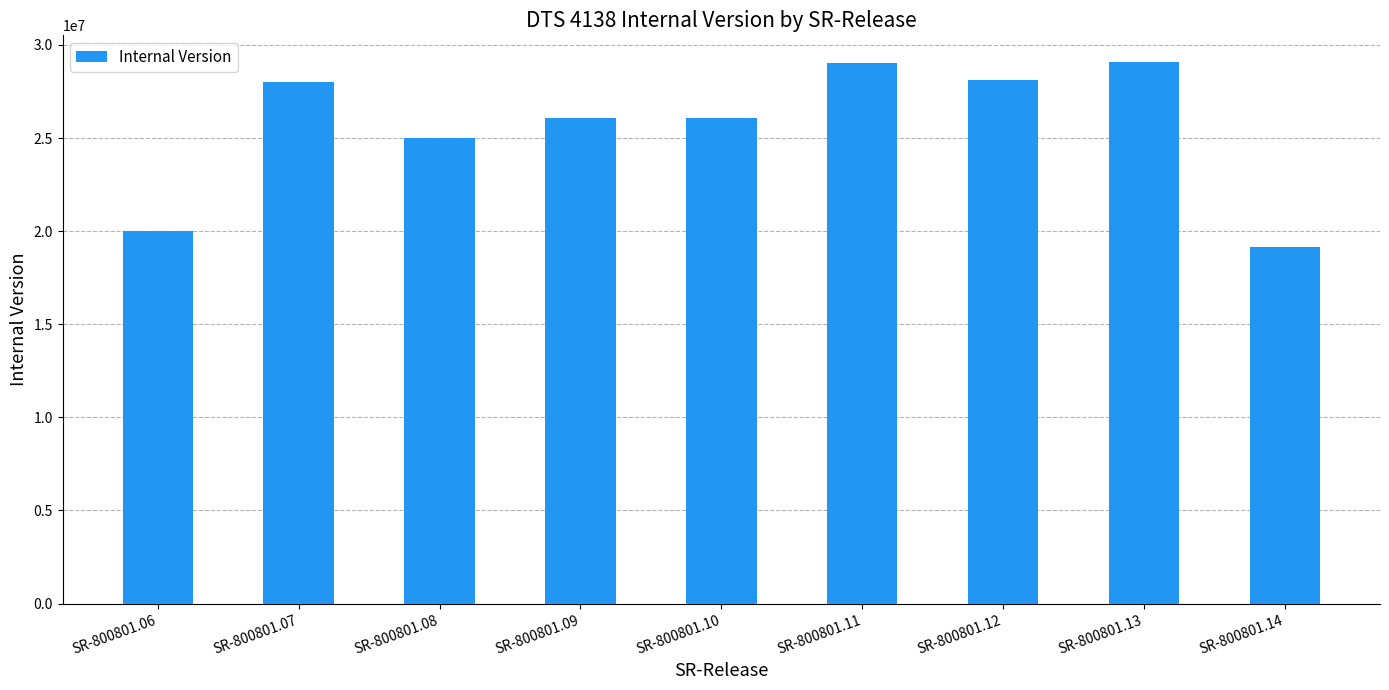

What is the change in value from SR-800801.07 to SR-800801.13?

+1030005